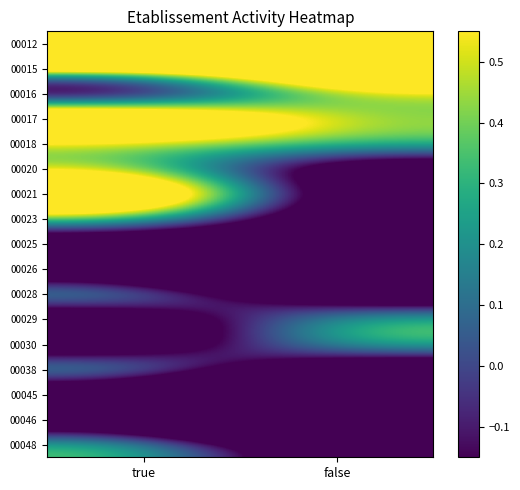

List the series in order of their peak value, highest first.

00012, 00015, 00017, 00021, 00016, 00018, 00020, 00023, 00028, 00029, 00030, 00038, 00048, 00025, 00026, 00045, 00046